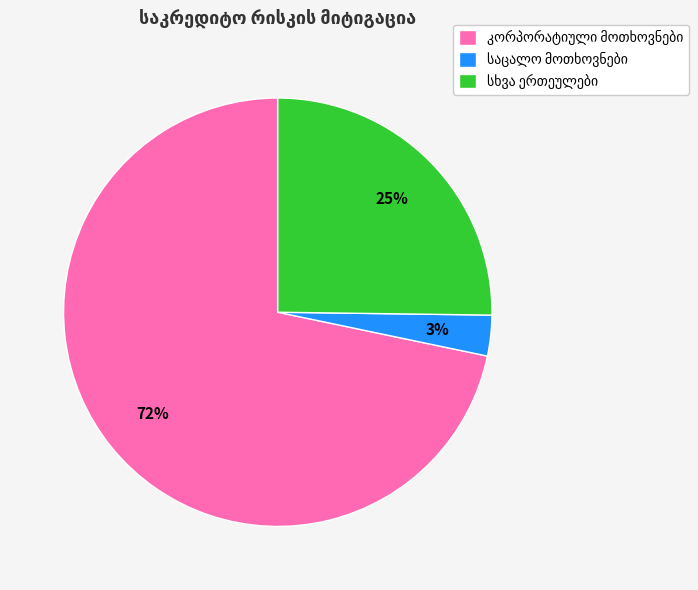

Is there any slice that represents more than half of the pie?

Yes